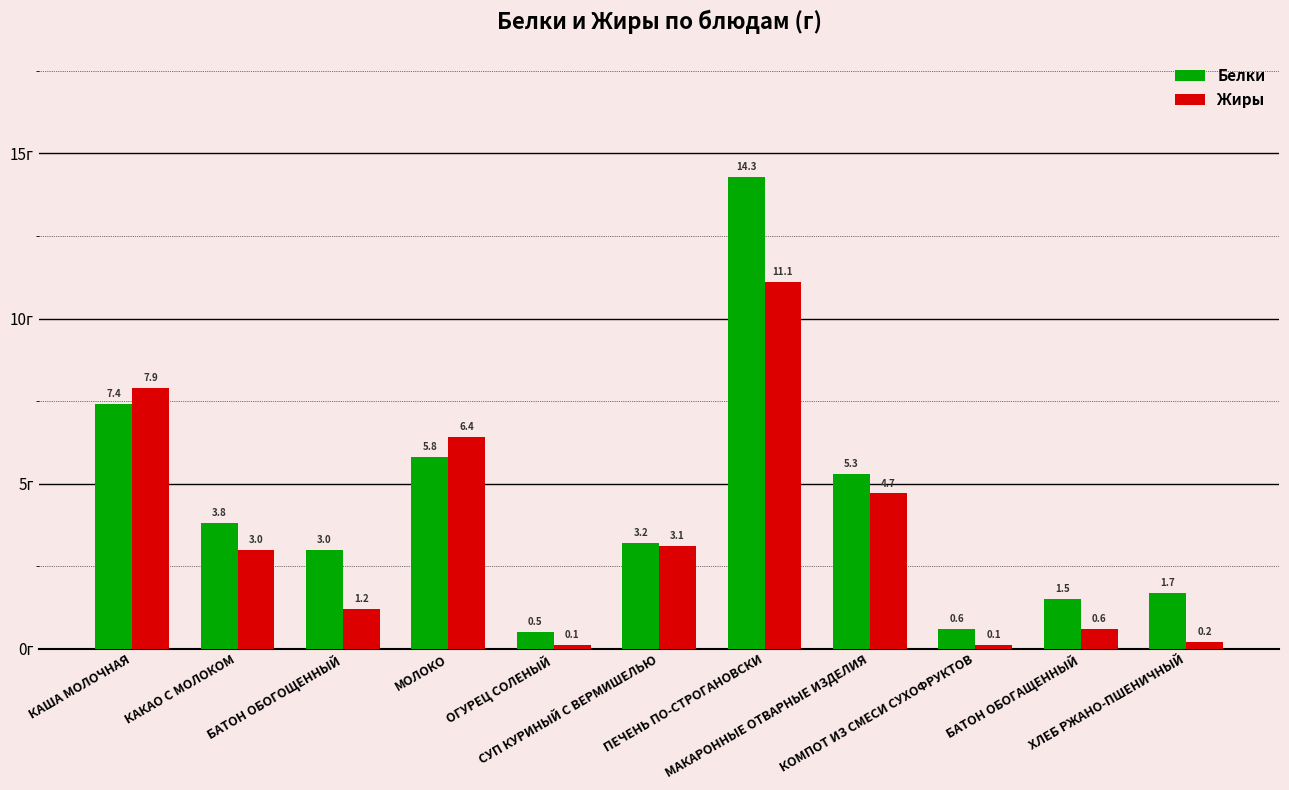

What is the total value across all series at КОМПОТ ИЗ СМЕСИ СУХОФРУКТОВ?

0.7